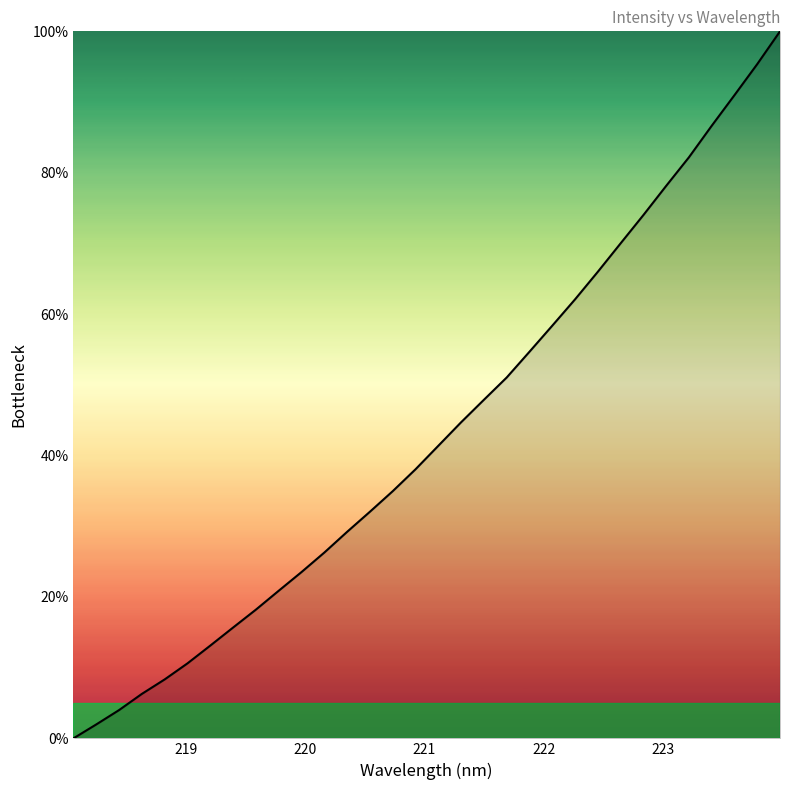

What is the difference between the second highest and second lowest values?

93.4